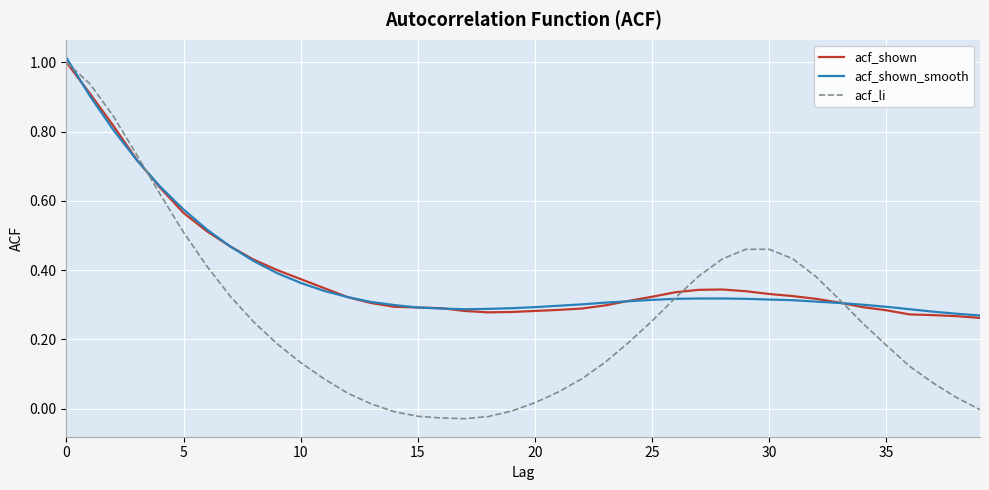

Which series has the widest spread of values?

acf_li